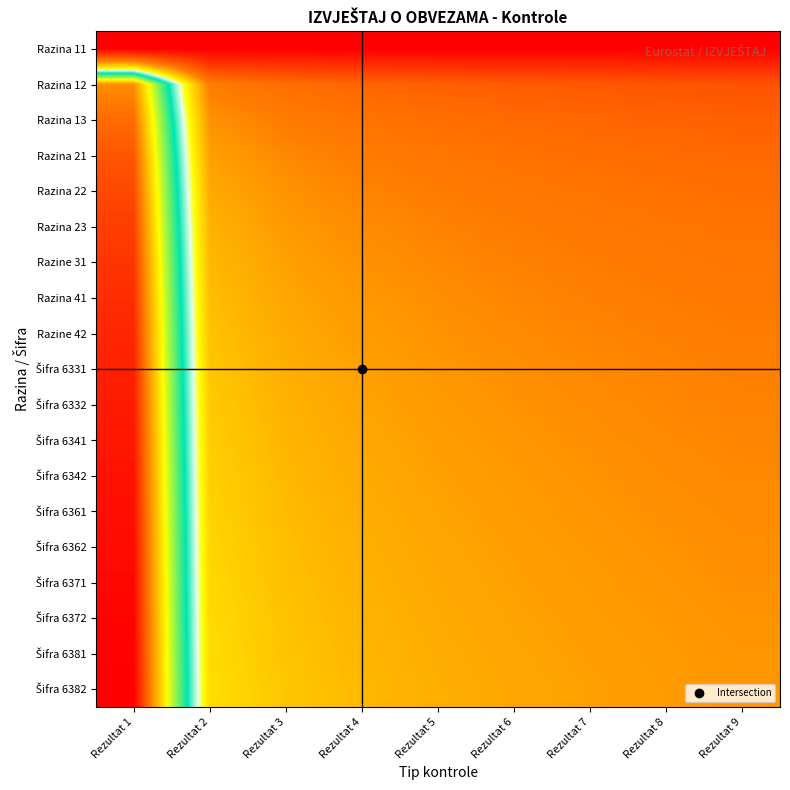

Rank the series by their maximum value, from lowest to highest.

Razina 11, Razina 12, Razina 13, Razina 21, Razina 22, Razina 23, Razine 31, Razina 41, Razine 42, Šifra 6331, Šifra 6332, Šifra 6341, Šifra 6342, Šifra 6361, Šifra 6362, Šifra 6371, Šifra 6372, Šifra 6381, Šifra 6382